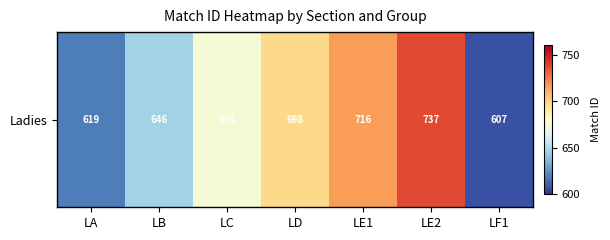

Rank the categories by value from highest to lowest.

LE2, LE1, LD, LC, LB, LA, LF1